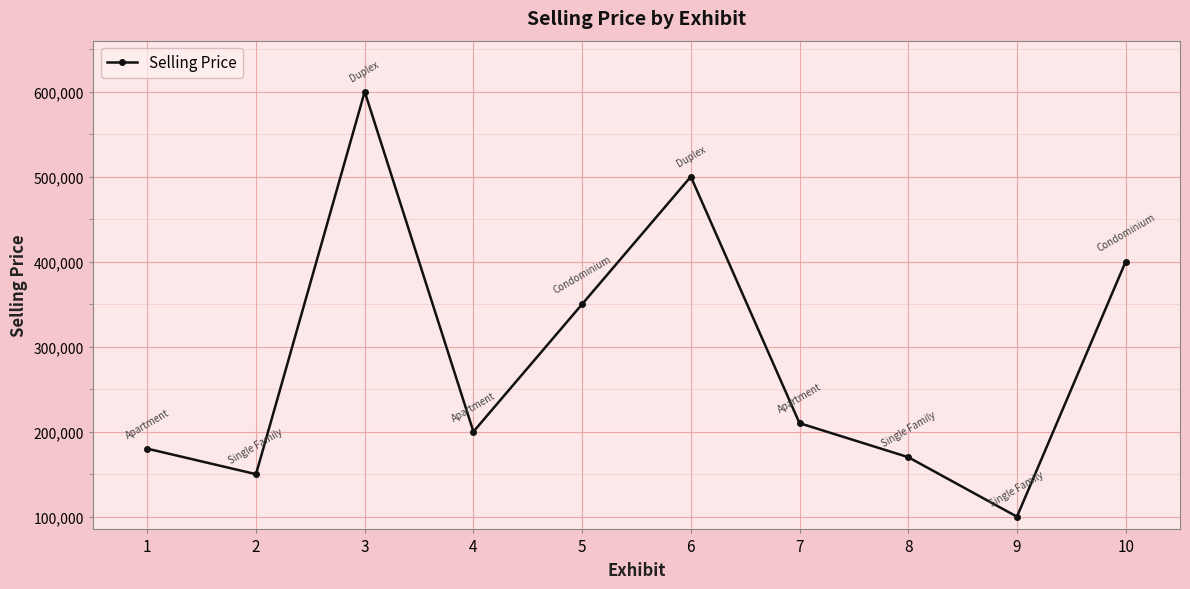

What is the average value?

286000